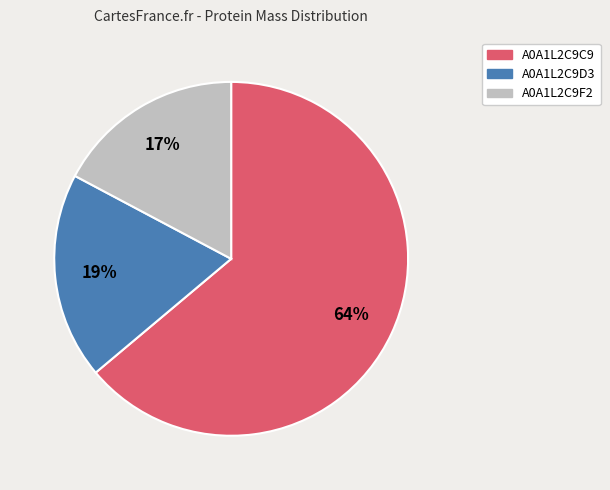

What is the largest slice in the pie chart?

A0A1L2C9C9